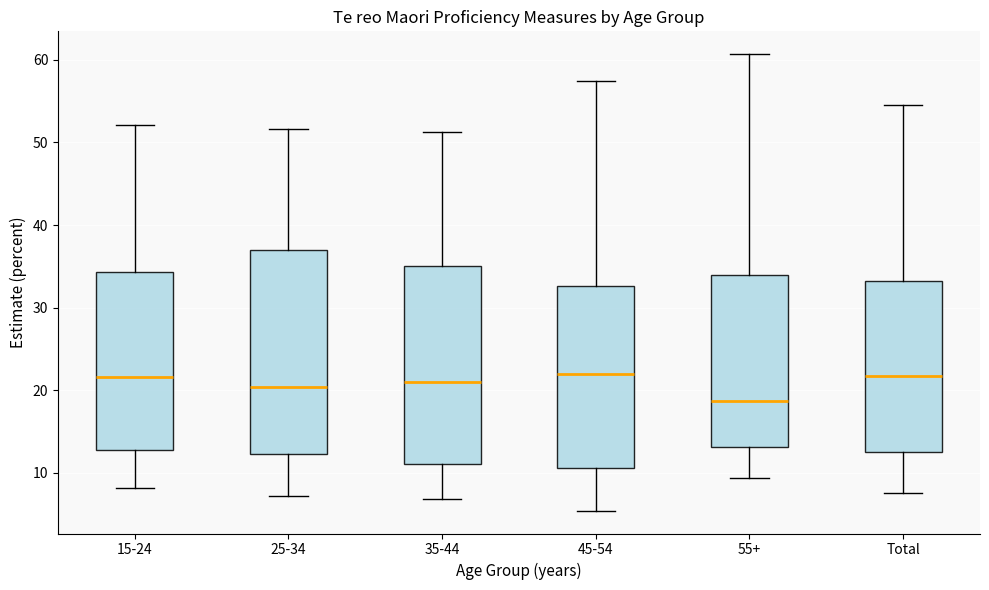

Where is the upper edge of the box for 25-34 on the y-axis? The values are not printed on the chart, so give them approximately, as read against the axis.

37